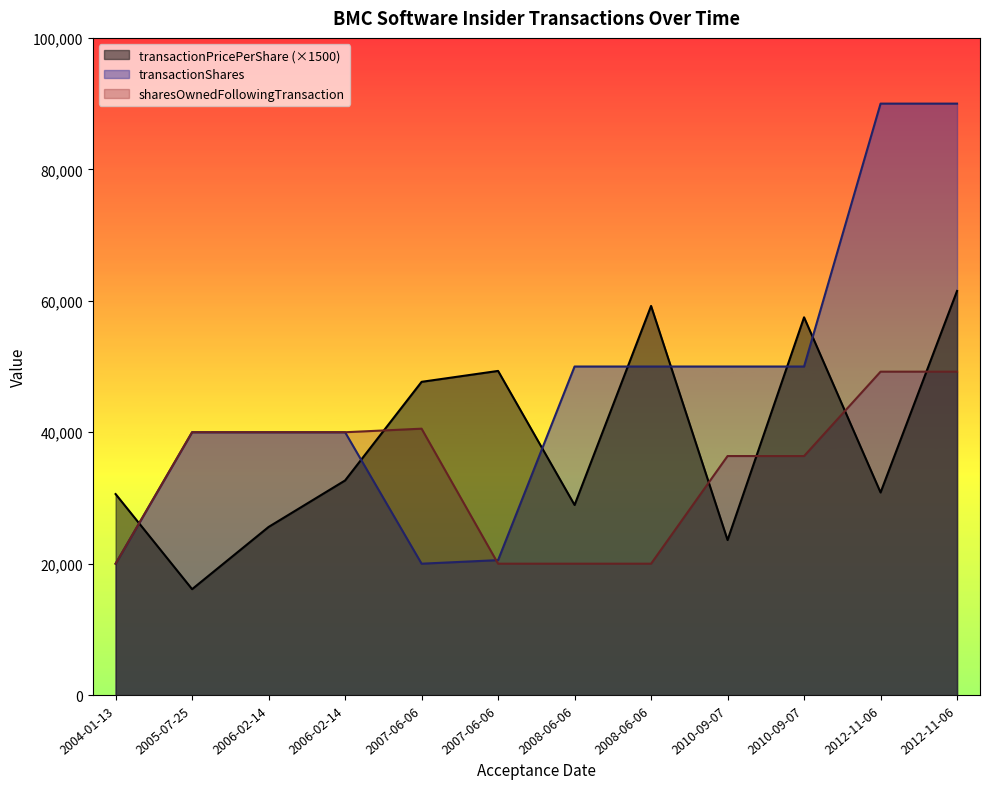

Is the value of transactionPricePerShare at 2012-11-06 greater than the value of sharesOwnedFollowingTransaction at 2006-02-14?

No